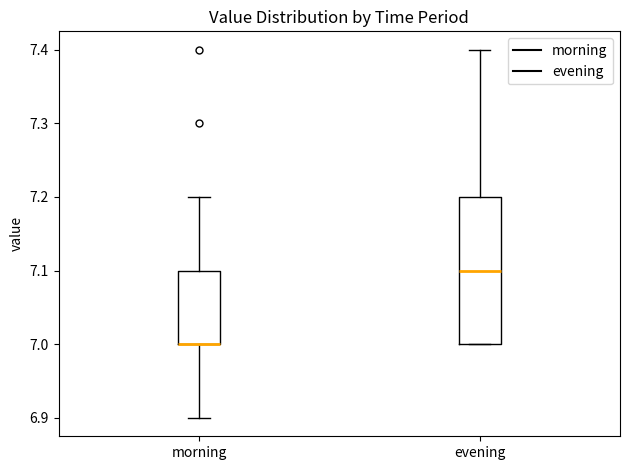

Reading left to right, read every box against the y-axis: the position of its median line, the range the box covers, and the ends of its whiskers. The values are not printed on the chart, so give them approximately, as read against the axis.

morning: median 7.0 (drawn on the box's lower edge), box 7.0 to 7.1, whiskers 6.9 to 7.2
evening: median 7.1, box 7.0 to 7.2, whiskers 7.0 to 7.4